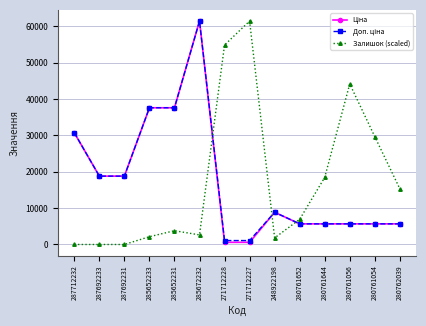

What is the value of the Залишок (scaled) point at the 8th from the left?

61434.3